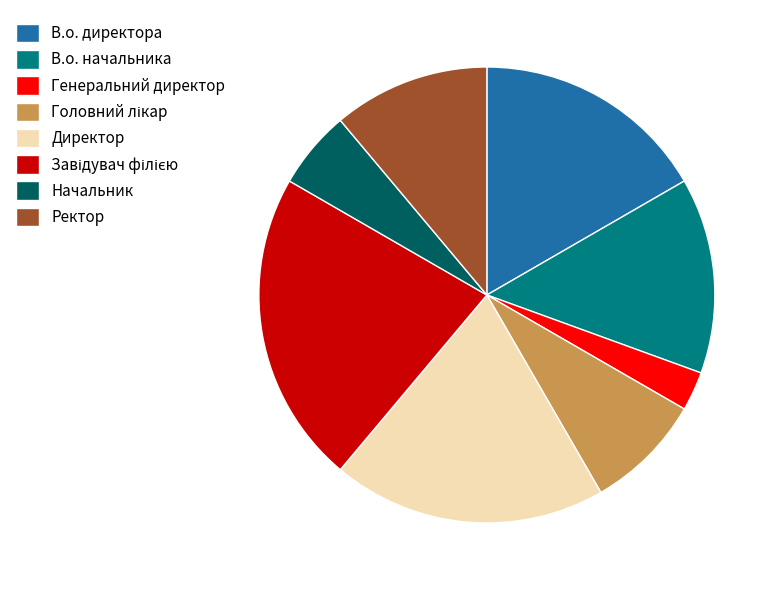

Which has a higher value, В.о. директора or В.о. начальника?

В.о. директора